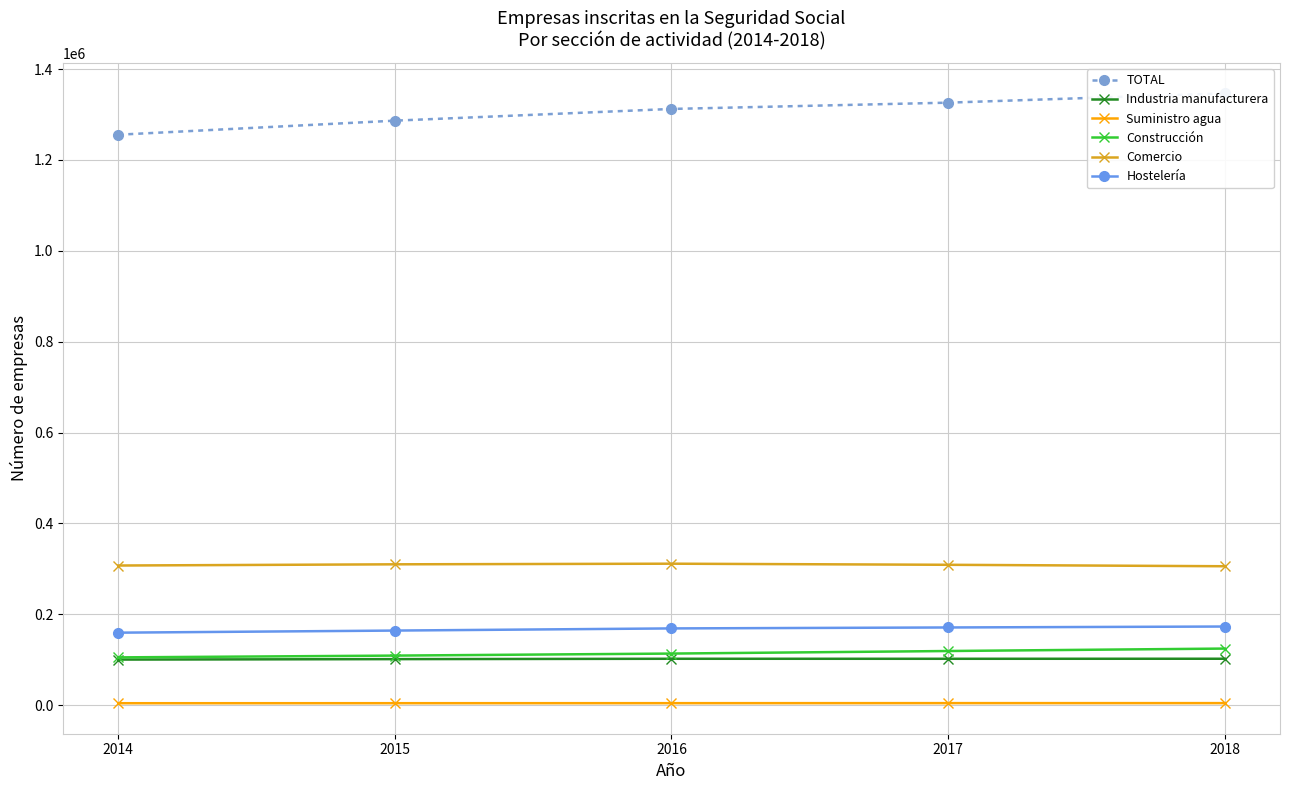

What are all the series names shown in the legend?

TOTAL, Industria manufacturera, Suministro agua, Construcción, Comercio, Hostelería